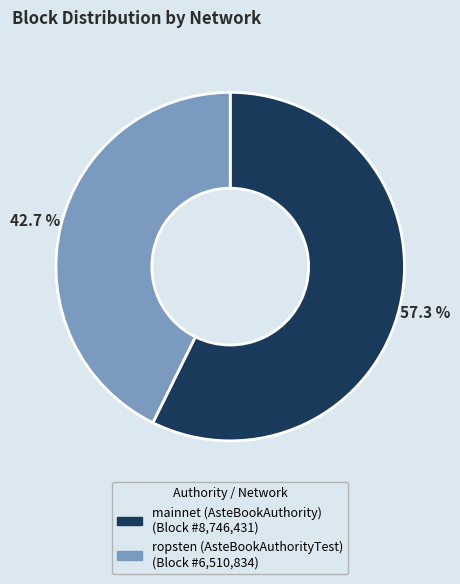

Is there a majority slice in this chart?

Yes